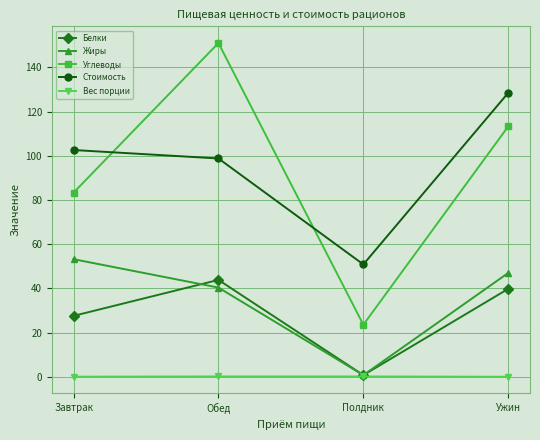

Rank the series at Обед from highest to lowest value.

Углеводы, Стоимость, Белки, Жиры, Вес порции